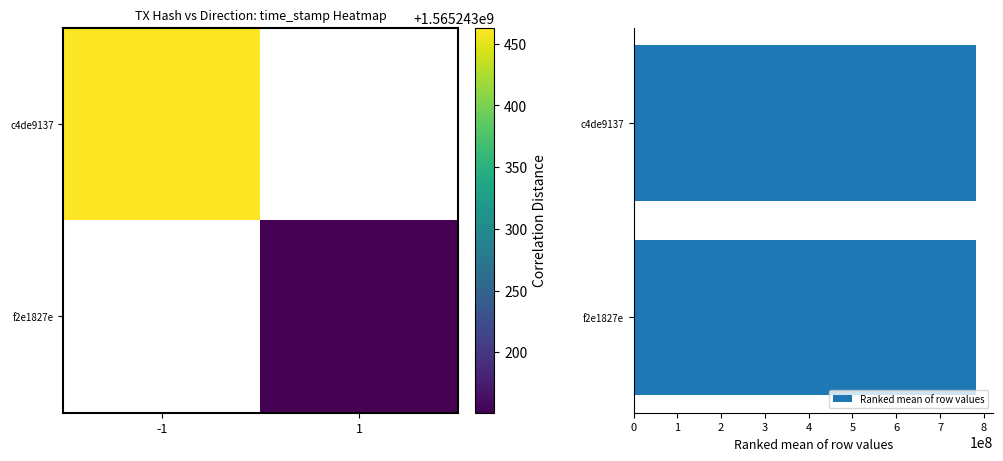

Which series has the widest spread of values?

Ranked mean of row values